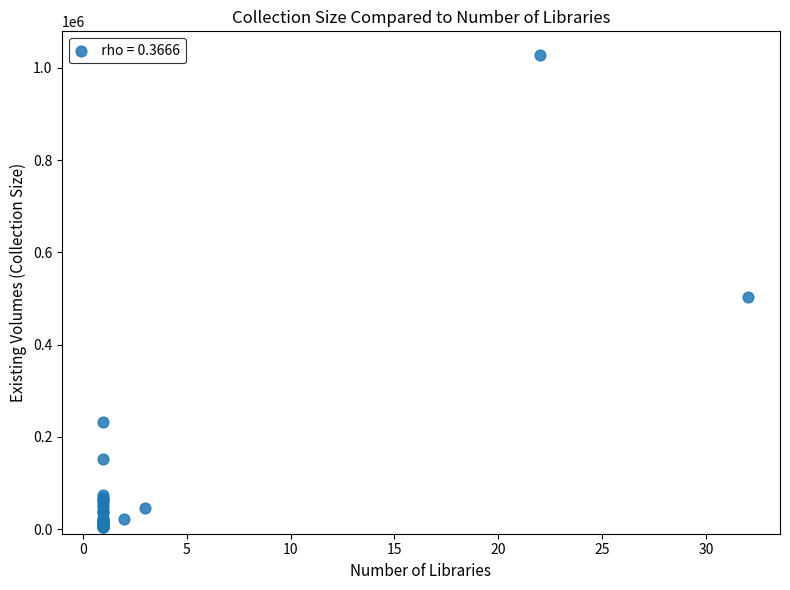

What Y value in the scatter plot is closest to 516052?

502545